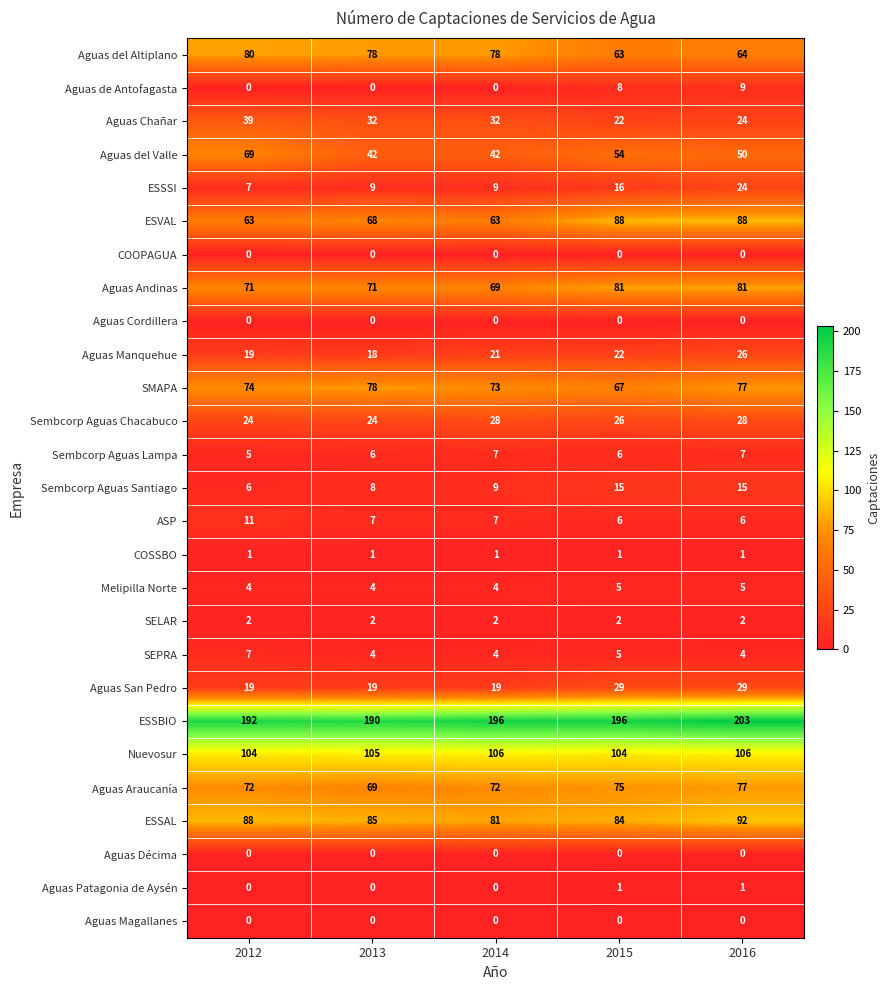

What is the total value across all series at 2014?

923